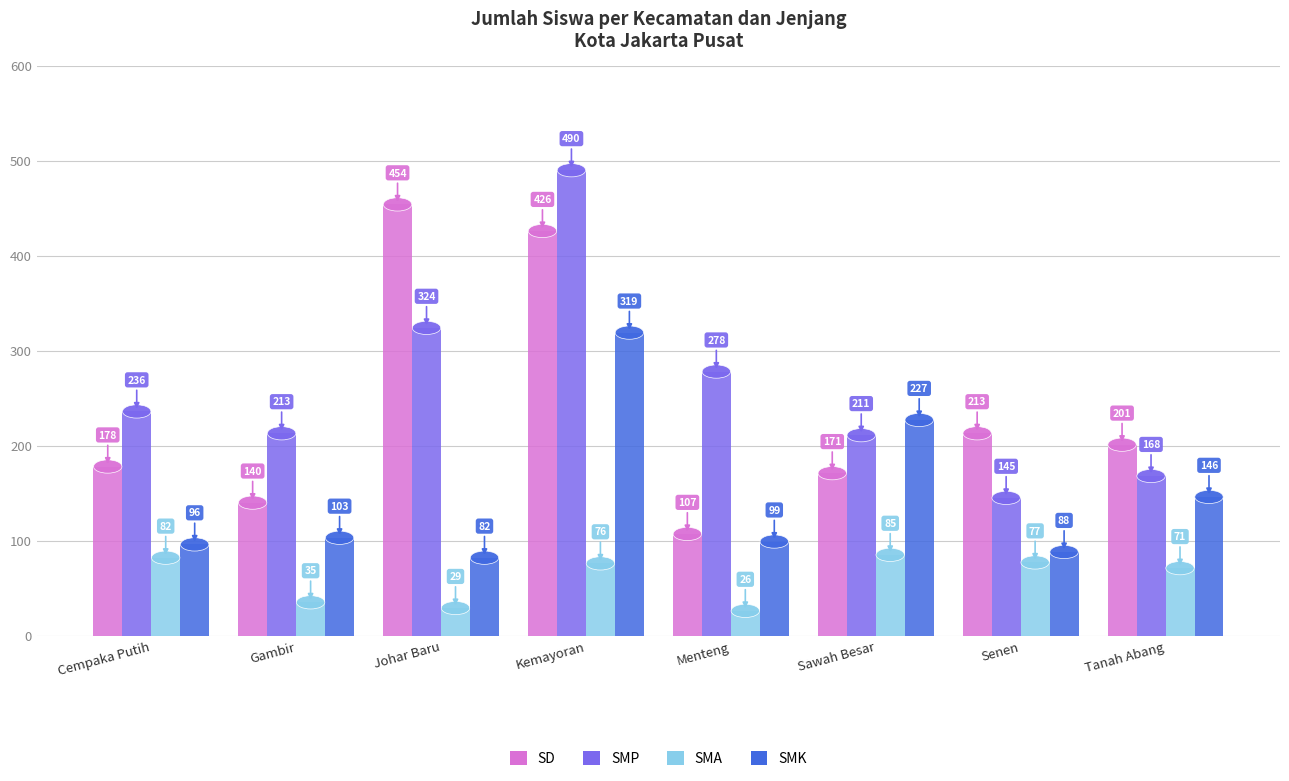

At Johar Baru, list the series in order from largest to smallest.

SD, SMP, SMK, SMA